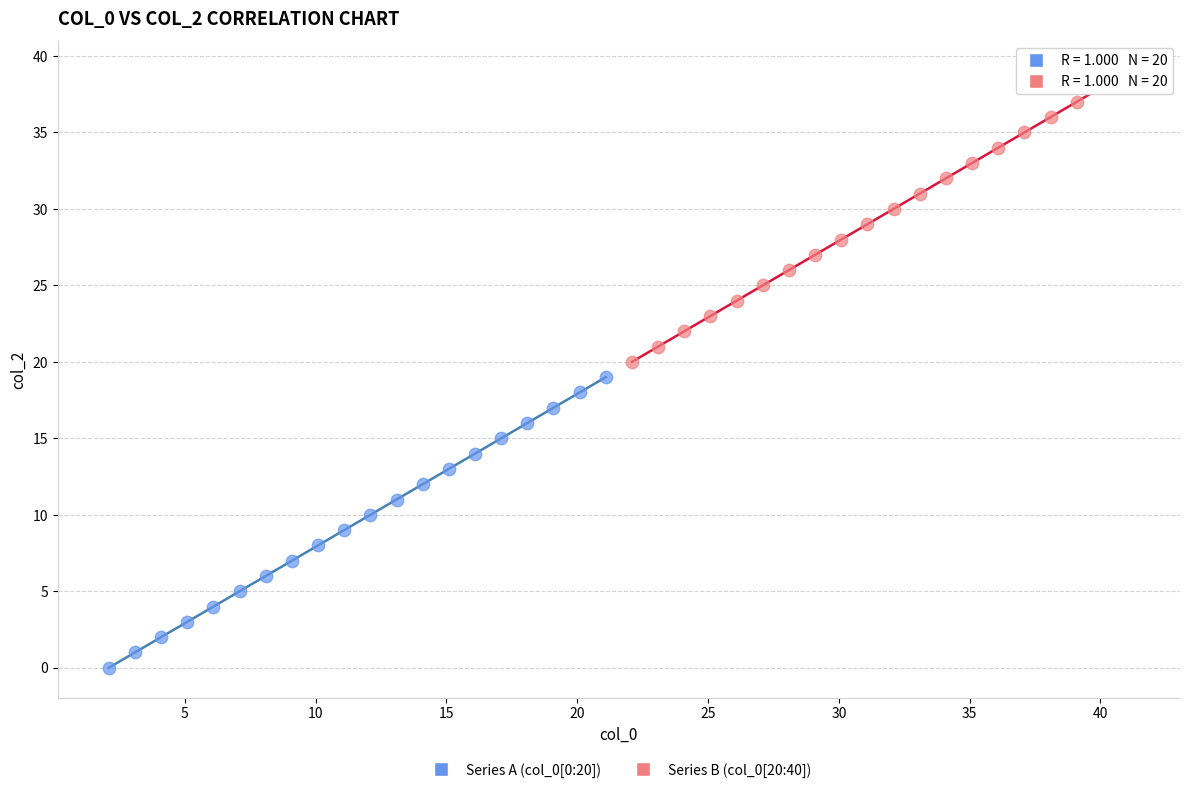

Which series reaches the minimum Y coordinate?

Series A (col_0[0:20])